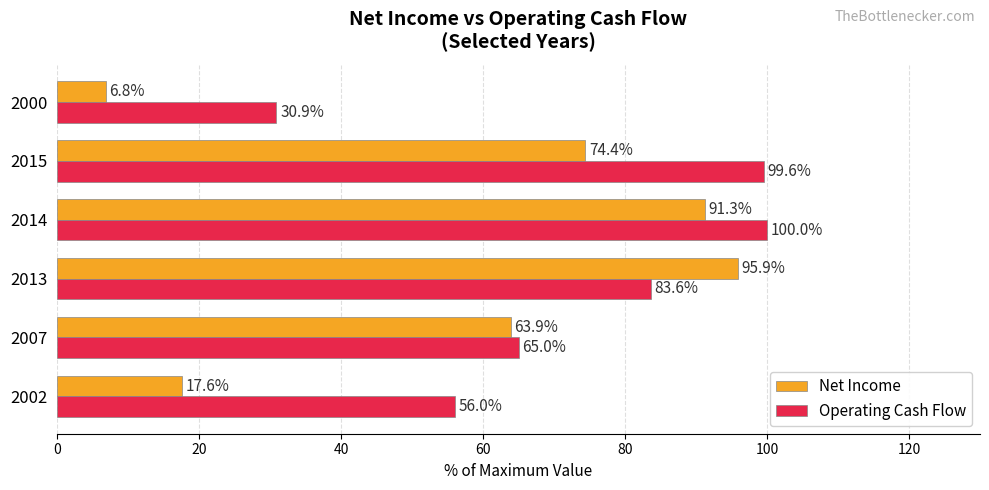

List the series in order of their peak value, lowest first.

Net Income, Operating Cash Flow